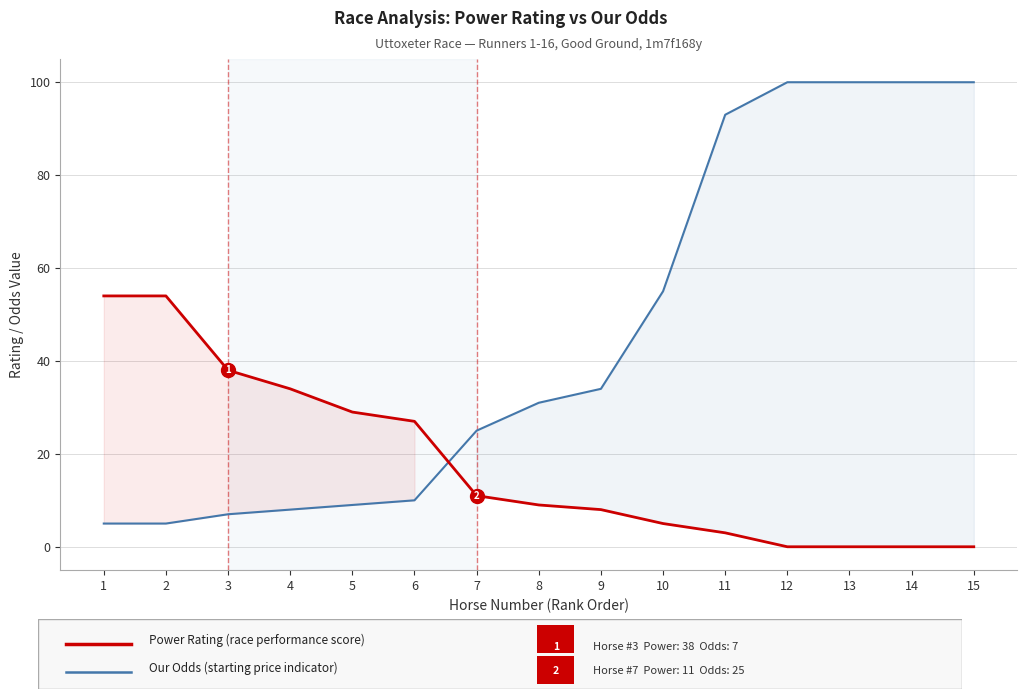

Where is Power Rating nearest to the value 27?

6